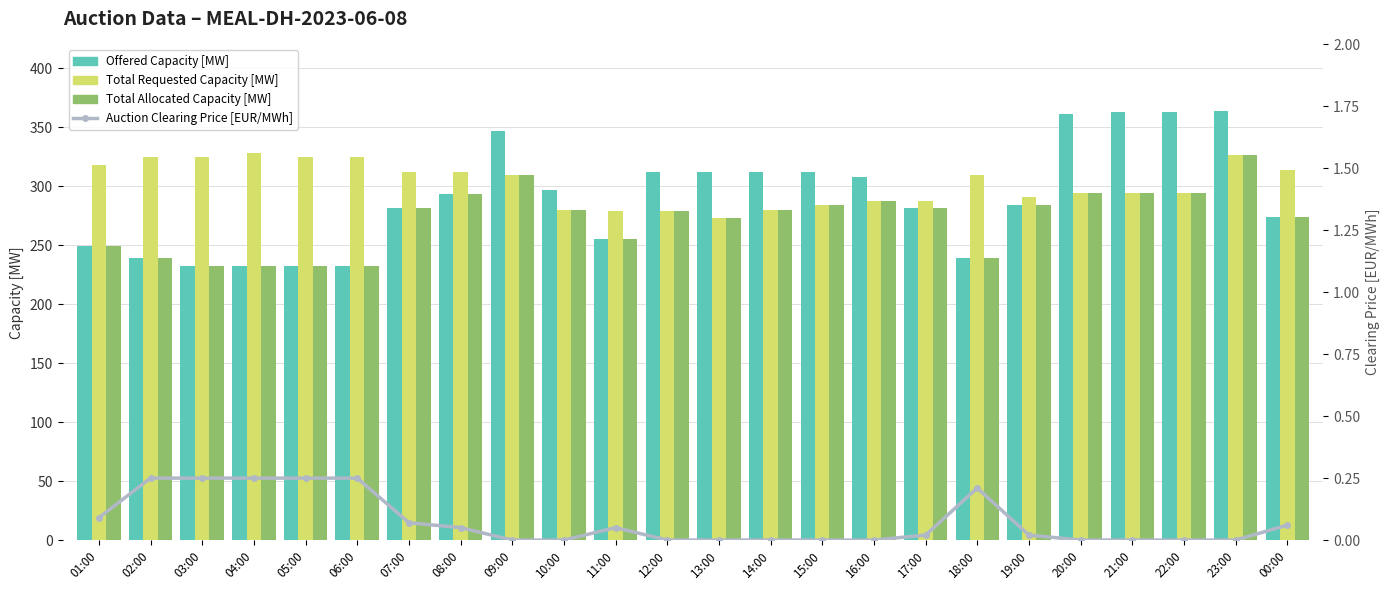

Rank the series at 23:00 from lowest to highest value.

Auction Clearing Price [EUR/MWh], Total Requested Capacity [MW], Total Allocated Capacity [MW], Offered Capacity [MW]